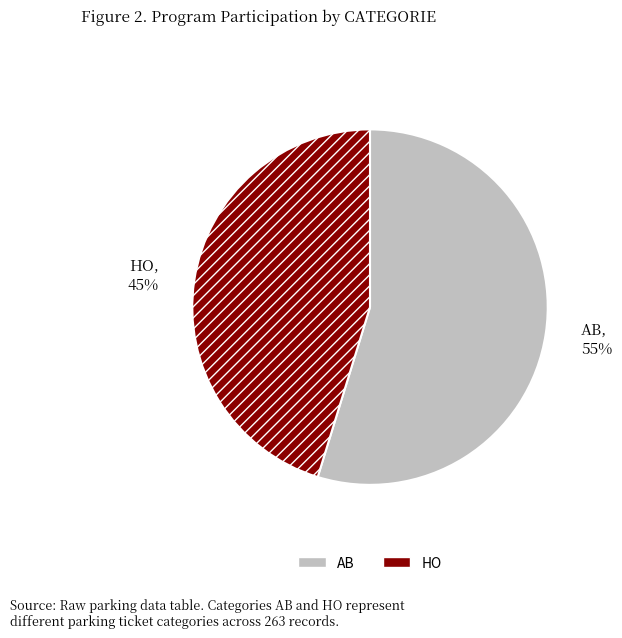

Which category has the smallest portion of the pie?

HO